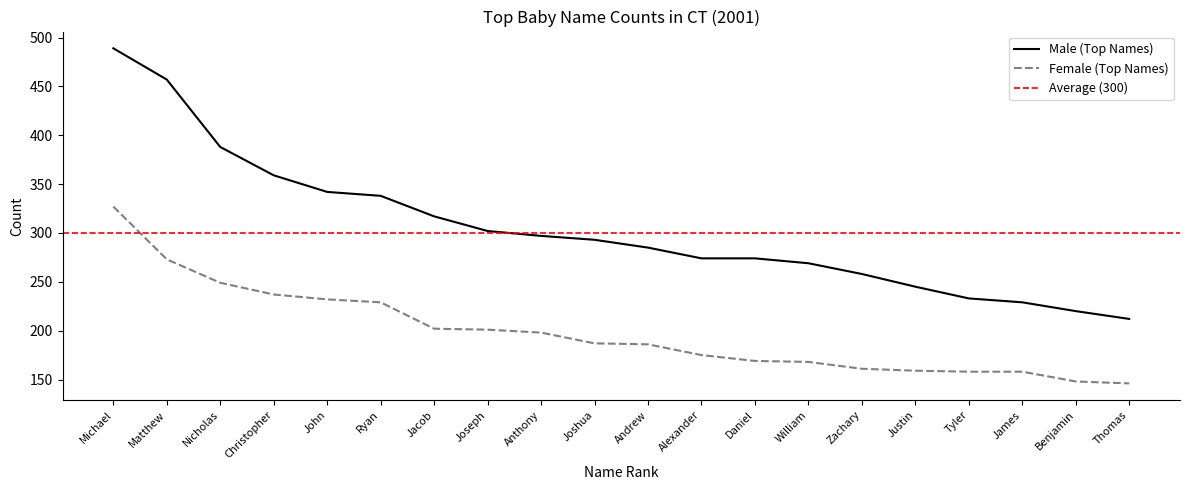

Where does the Male (Top Names) series first go above 293?

Michael